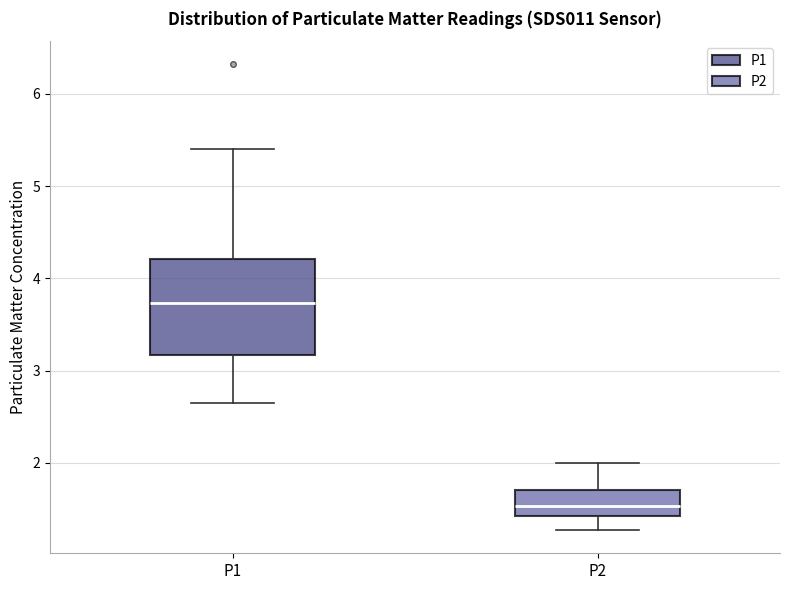

Which box's median line is the lowest?

P2